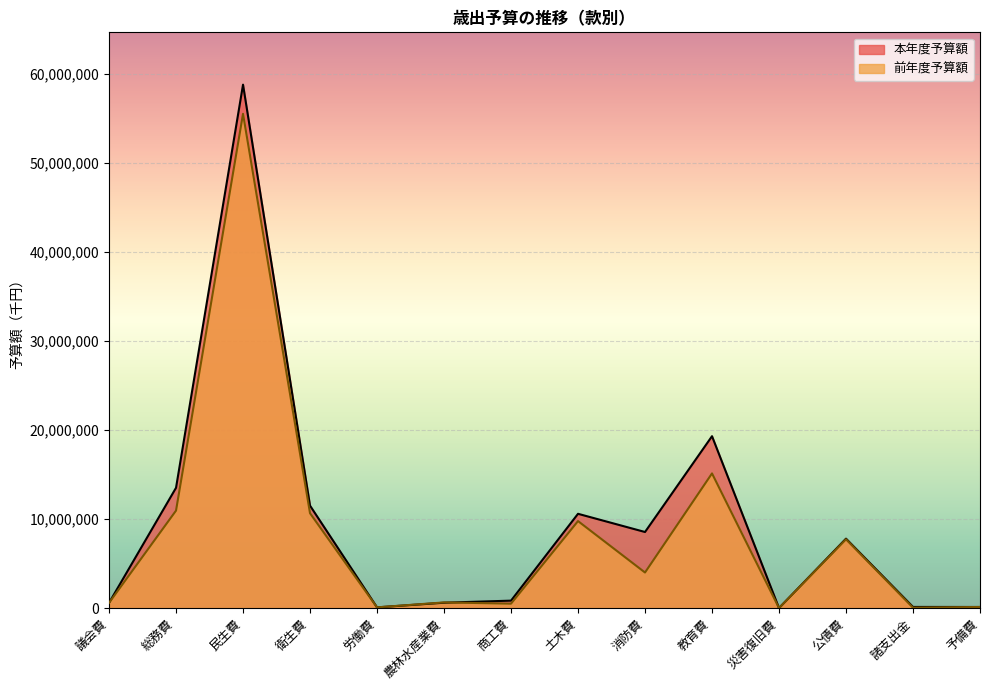

How many interior local valleys does the 前年度予算額 series have?

5